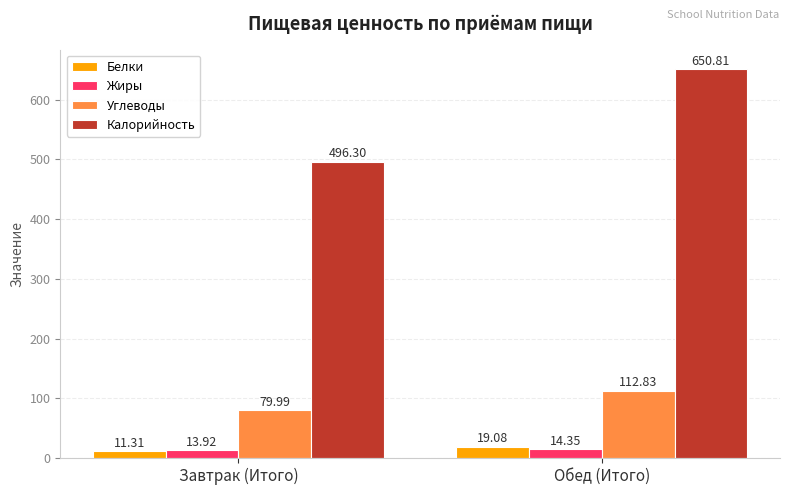

What is the difference between the highest and lowest values at Завтрак (Итого)?

485.0